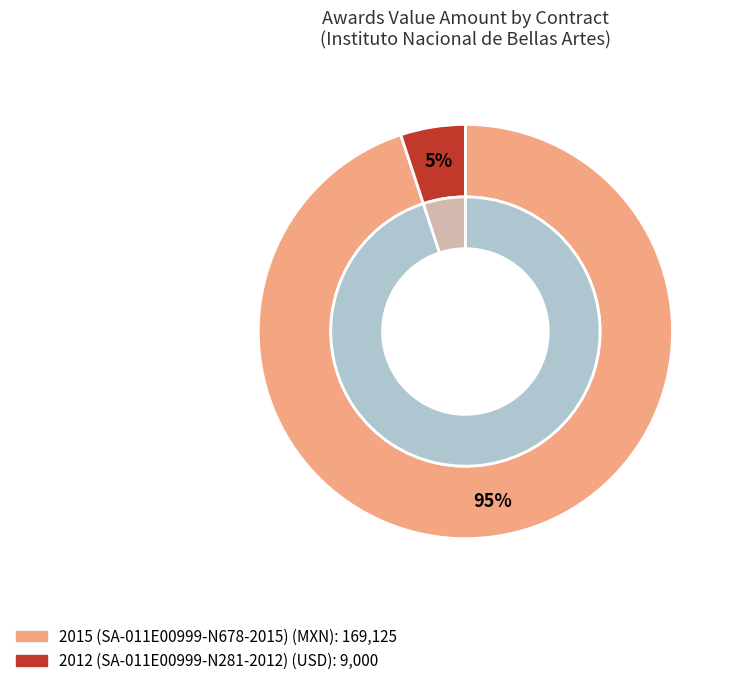

To the nearest percent, what is the difference between the 2015 (SA-011E00999-N678-2015) and 2012 (SA-011E00999-N281-2012) slice percentages?

90%